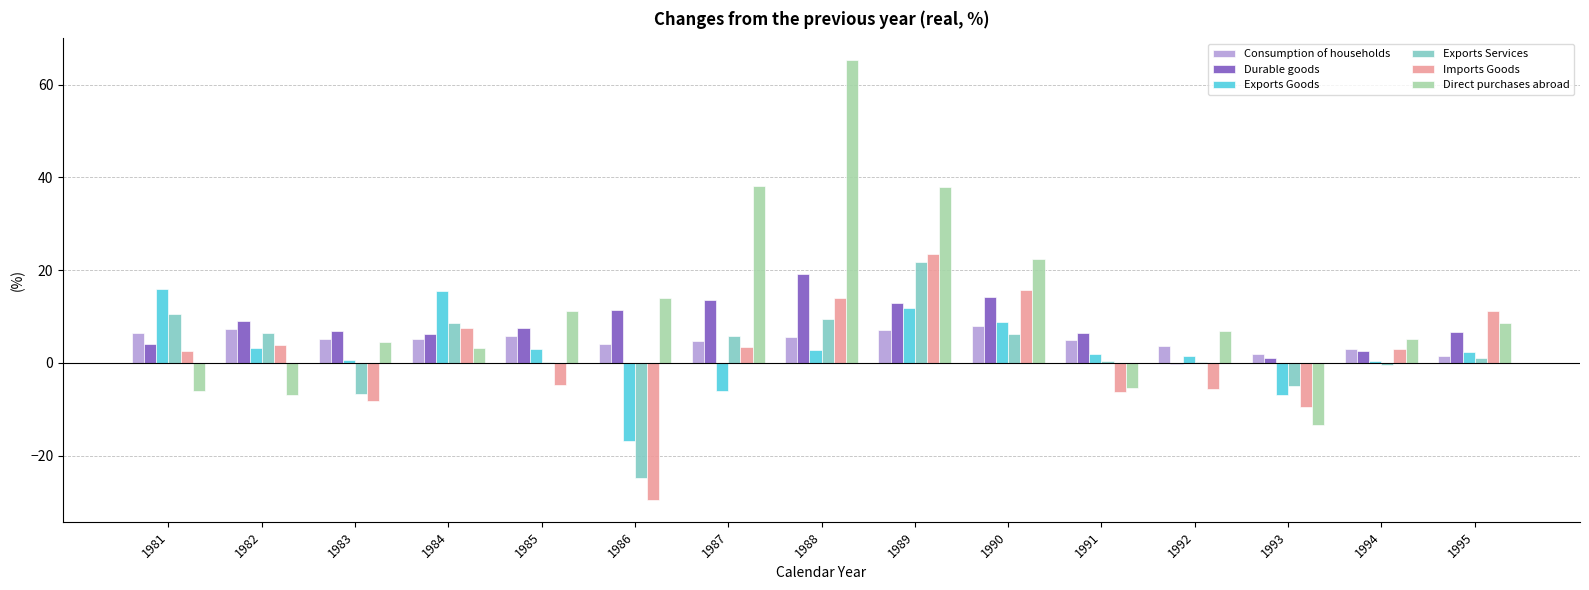

Which series changed the most between 1985 and 1986?

Exports Services